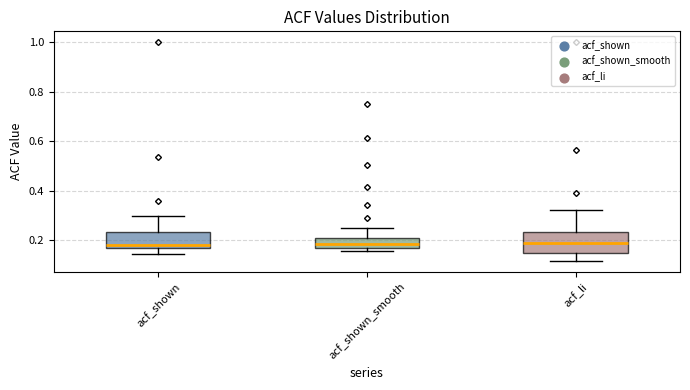

Reading left to right, transcribe this box plot: for each box, give where its median line is, the range the box spans, and where its two whiskers end, as read against the y-axis. The values are not printed on the chart, so give them approximately, as read against the axis.

acf_shown: median 0.18, box 0.16 to 0.24, whiskers 0.14 to 0.30
acf_shown_smooth: median 0.18, box 0.16 to 0.20, whiskers 0.16 (just below the box's lower edge) to 0.24
acf_li: median 0.18, box 0.14 to 0.24, whiskers 0.12 to 0.32